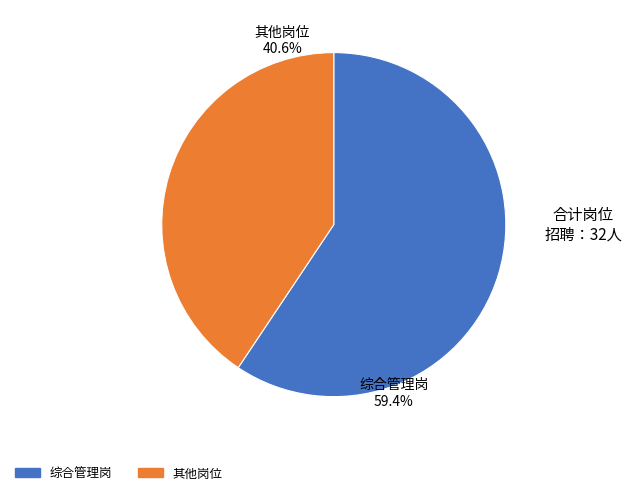

How many segments does this pie chart have?

2